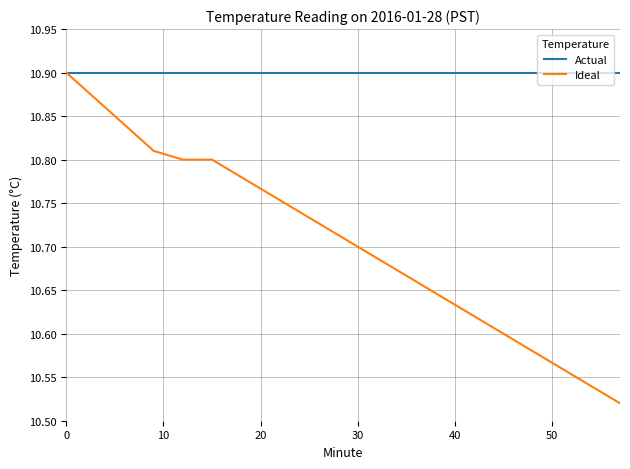

List the series in order of their overall mean, lowest first.

Ideal, Actual